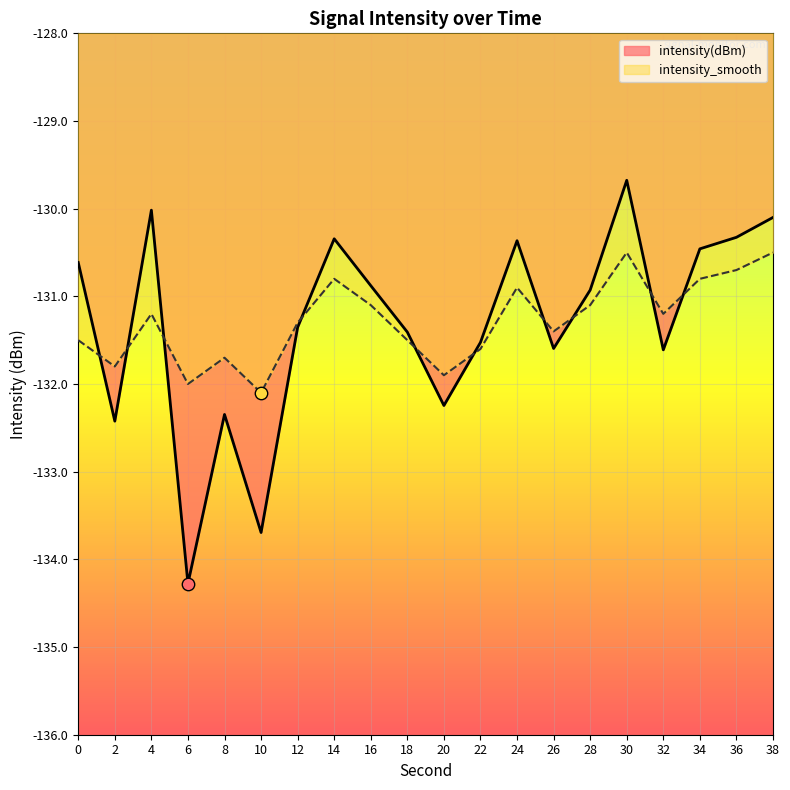

Which series contains the highest Y value?

intensity(dBm)